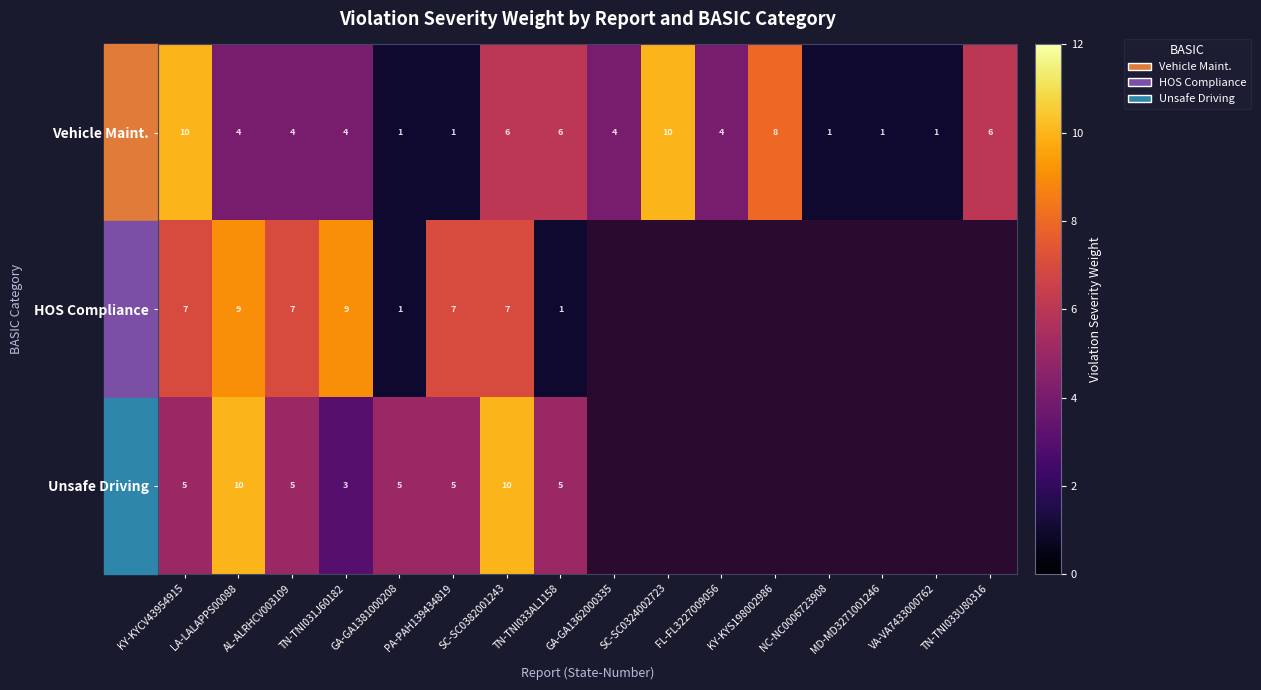

At AL-ALRHCV003109, list the series in order from largest to smallest.

HOS Compliance, Unsafe Driving, Vehicle Maint.